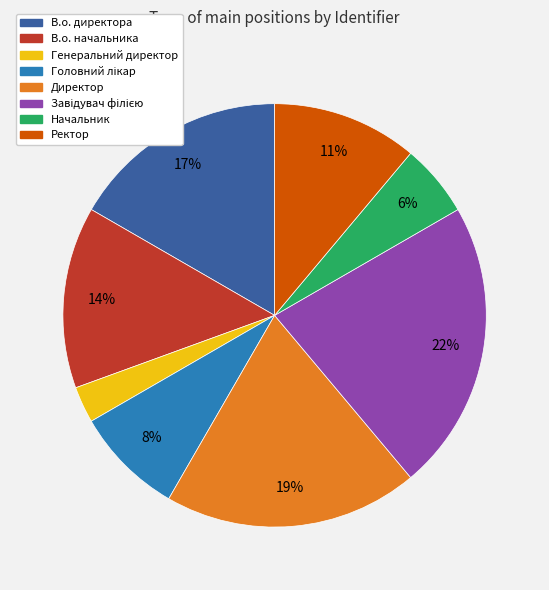

What is the smallest slice in the pie chart?

Генеральний директор